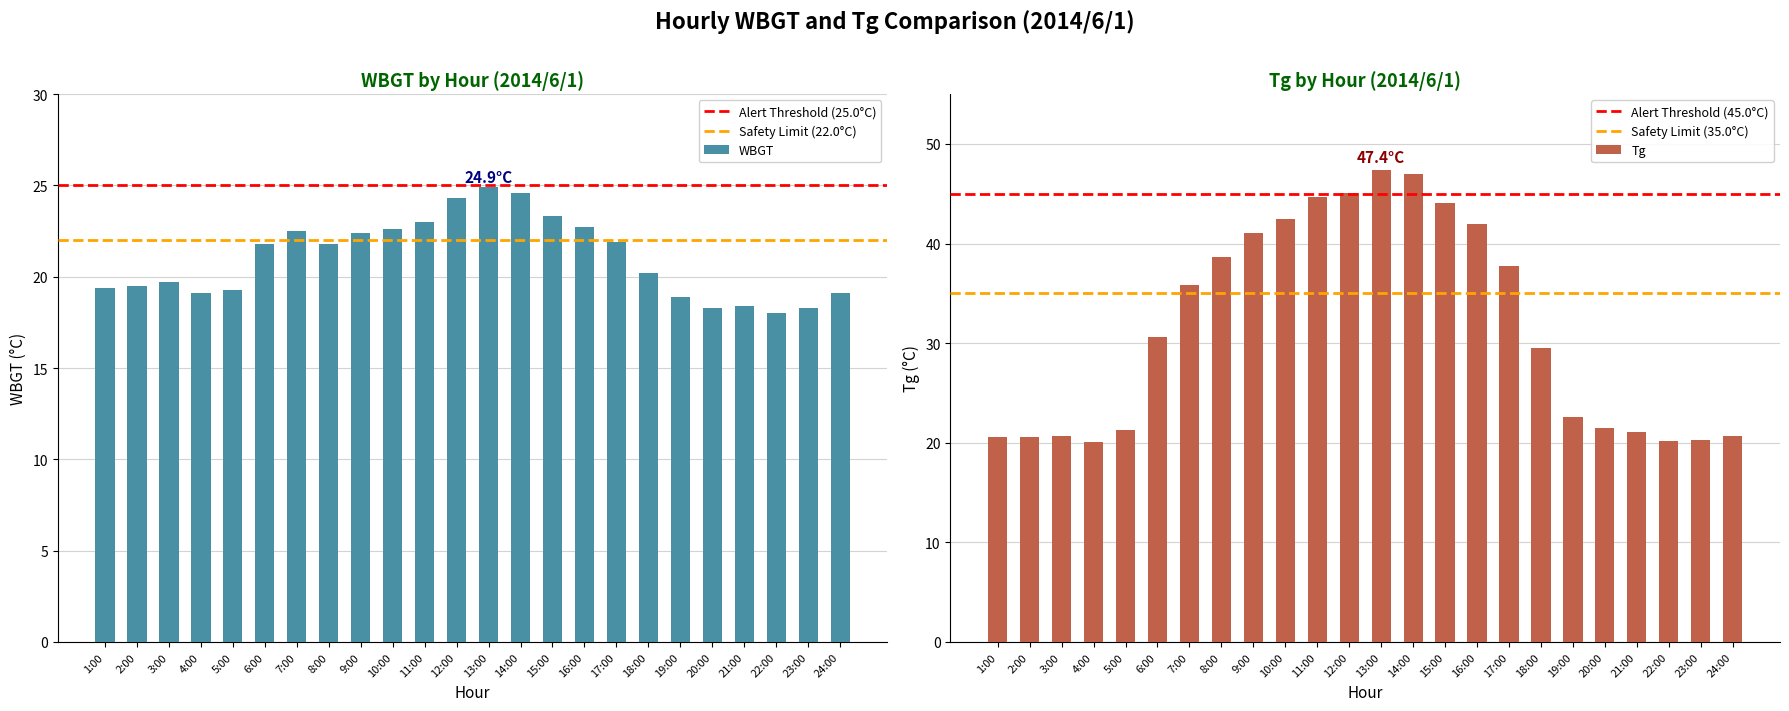

Reading left to right, transcribe all the data shown in this chart.

WBGT: 1:00=19.4	2:00=19.5	3:00=19.7	4:00=19.1	5:00=19.3	6:00=21.8	7:00=22.5	8:00=21.8	9:00=22.4	10:00=22.6	11:00=23.0	12:00=24.3	13:00=24.9	14:00=24.6	15:00=23.3	16:00=22.7	17:00=21.9	18:00=20.2	19:00=18.9	20:00=18.3	21:00=18.4	22:00=18.0	23:00=18.3	24:00=19.1
Tg: 1:00=20.6	2:00=20.6	3:00=20.7	4:00=20.1	5:00=21.3	6:00=30.6	7:00=35.8	8:00=38.6	9:00=41.1	10:00=42.5	11:00=44.7	12:00=45.1	13:00=47.4	14:00=47.0	15:00=44.1	16:00=42.0	17:00=37.7	18:00=29.5	19:00=22.6	20:00=21.5	21:00=21.1	22:00=20.2	23:00=20.3	24:00=20.7